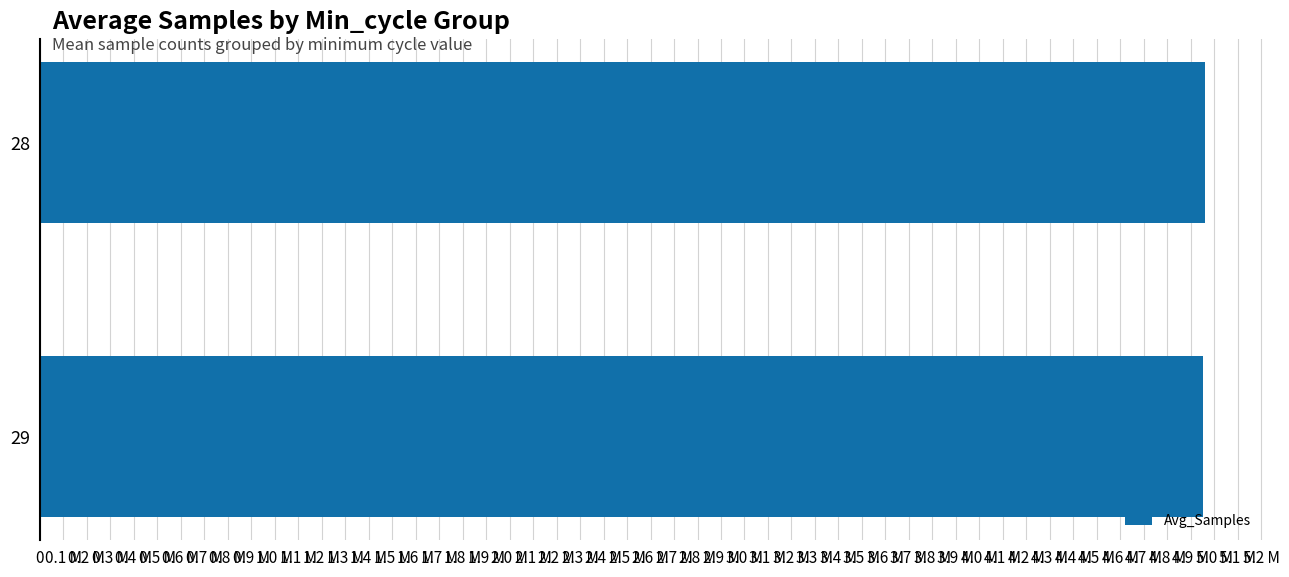

Are the bars horizontal?

Yes